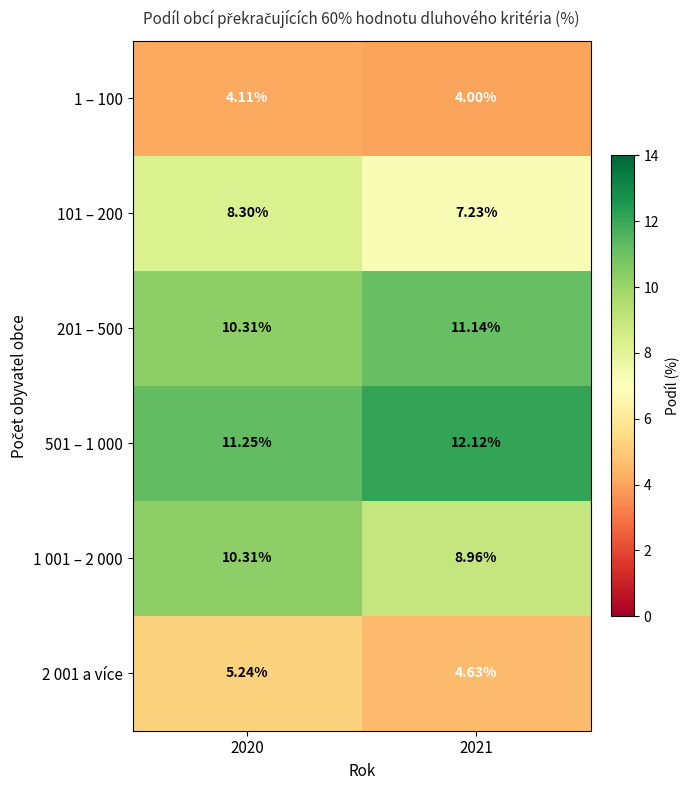

Is the value of 1 – 100 at 2021 greater than the value of 1 001 – 2 000 at 2021?

No